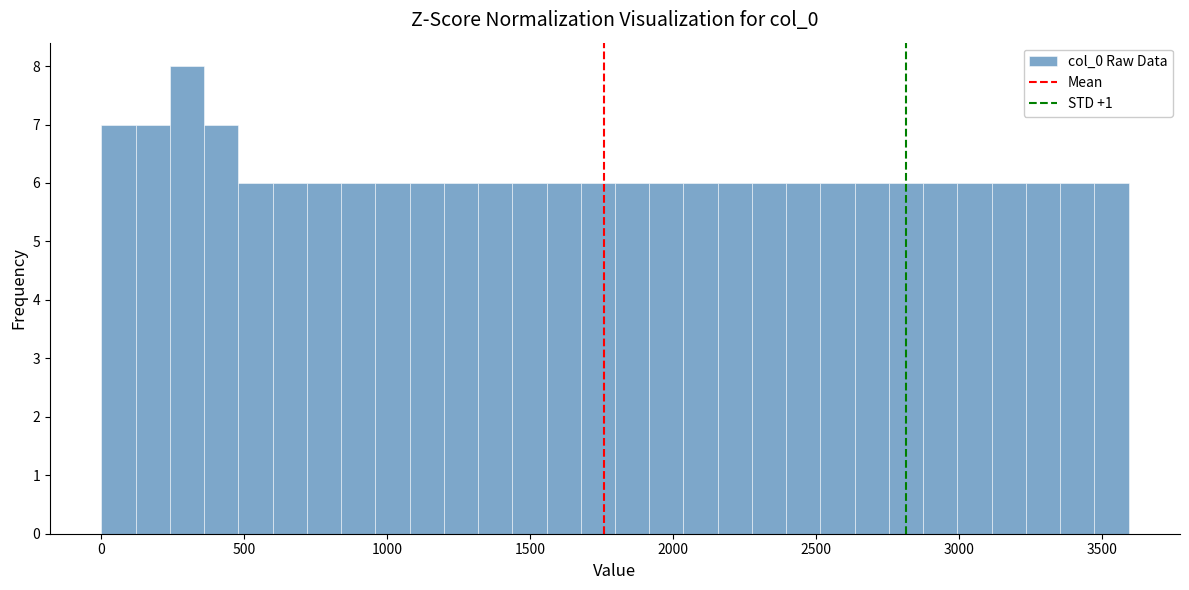

Read against the x-axis, roughly where is the centre of the tallest bar?

300